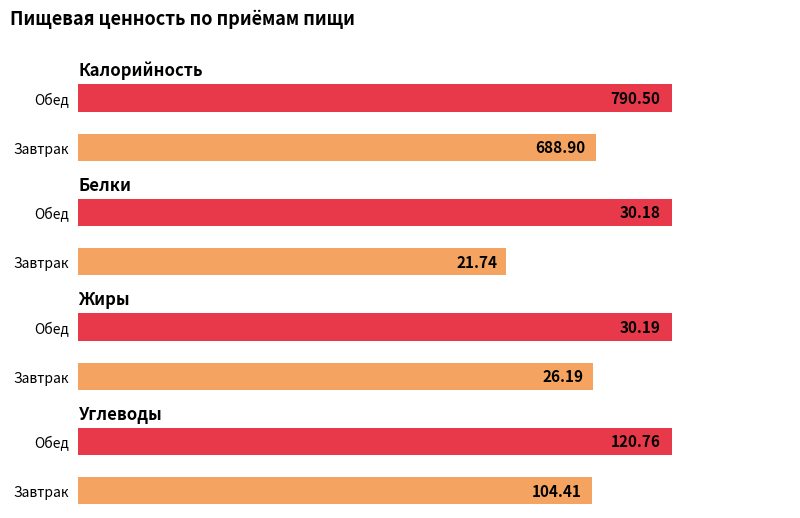

Does the chart contain stacked bars?

No